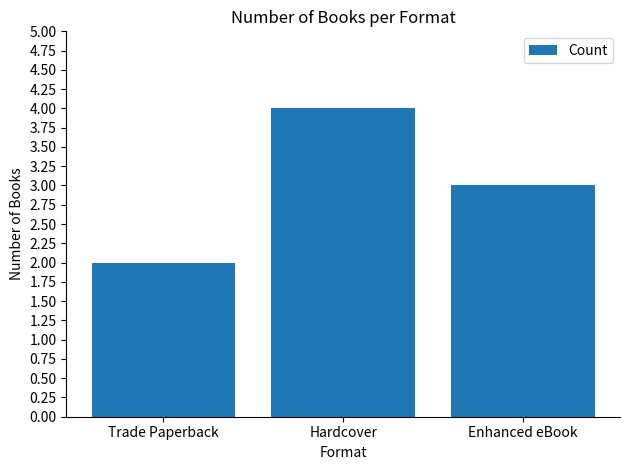

What is the average value?

3